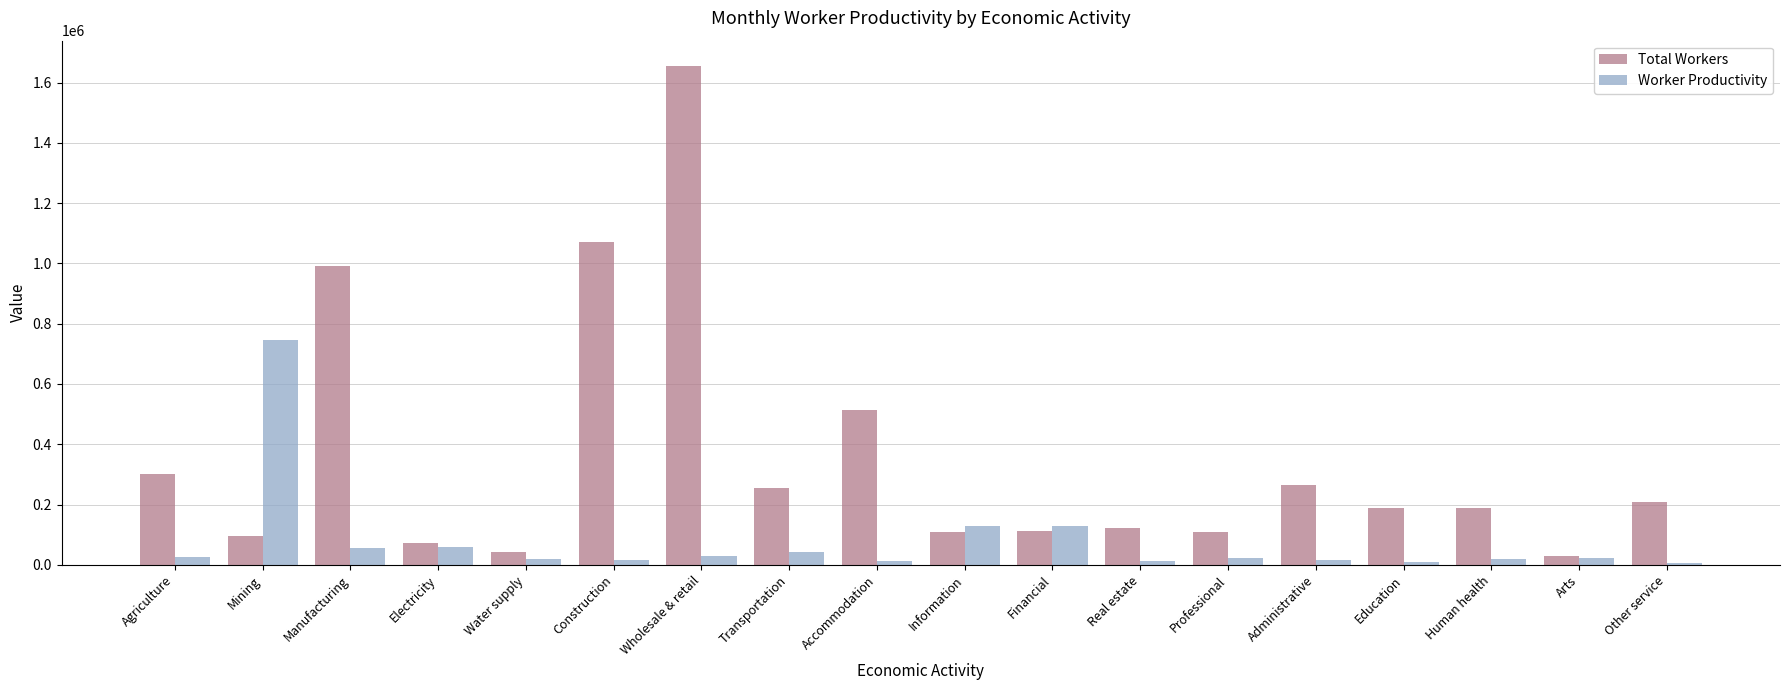

What is the approximate value of Total Workers at Water supply, to the nearest 10?

42680